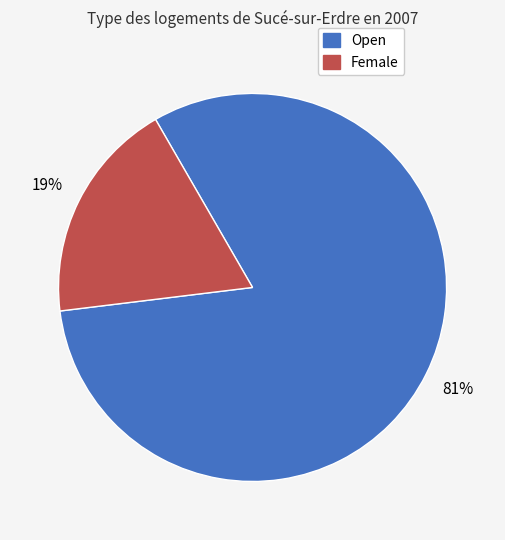

To the nearest percent, what is the average slice percentage?

50%